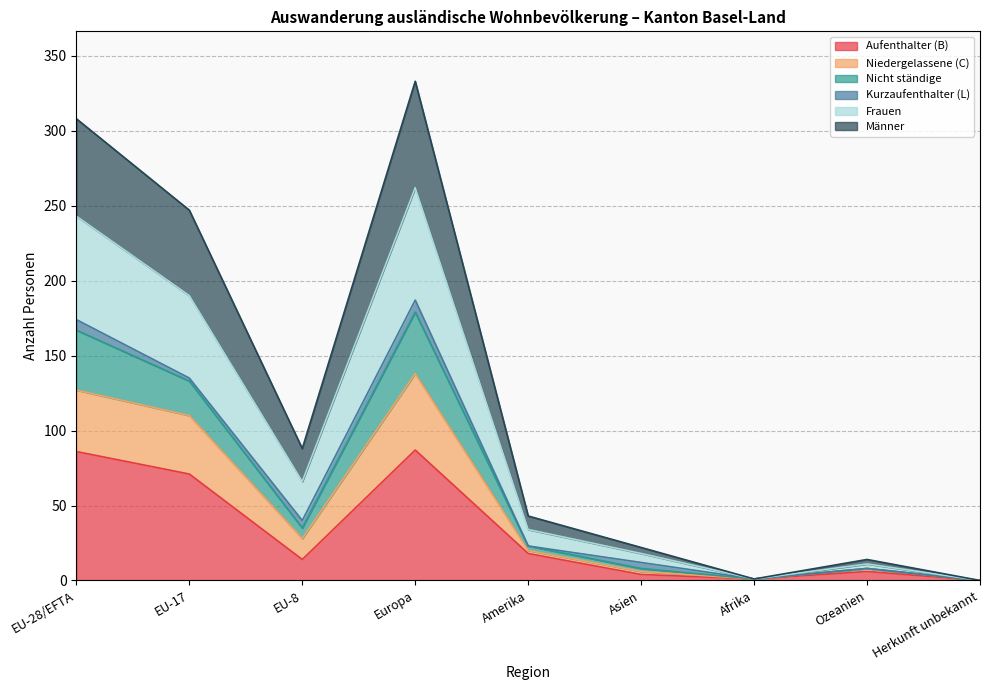

What is the maximum value for Aufenthalter (B)?

87